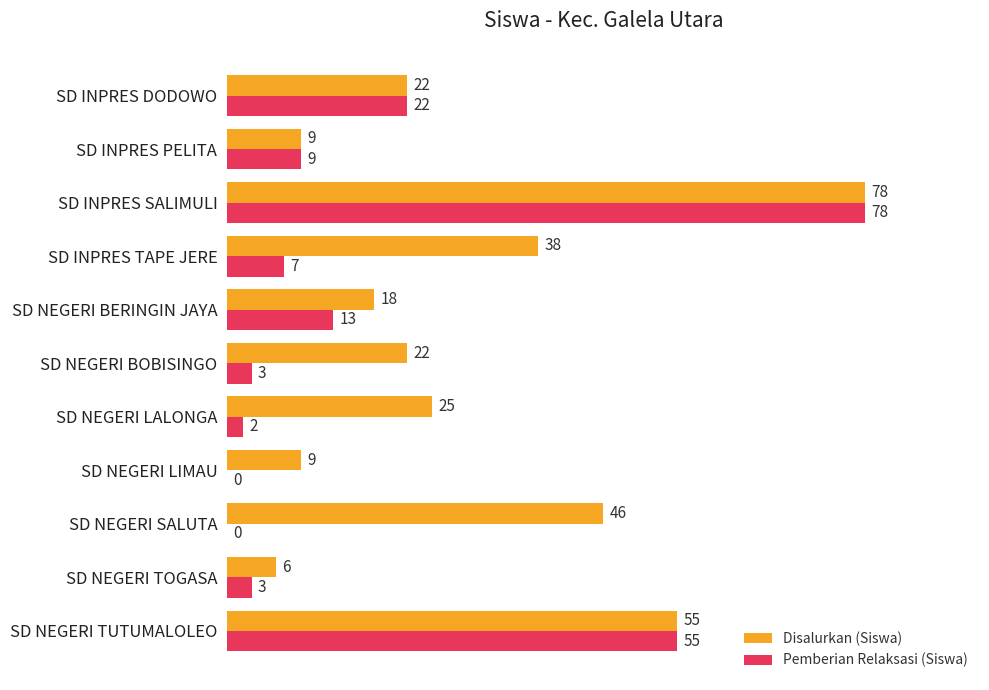

Which series has the largest total across all categories?

Disalurkan (Siswa)